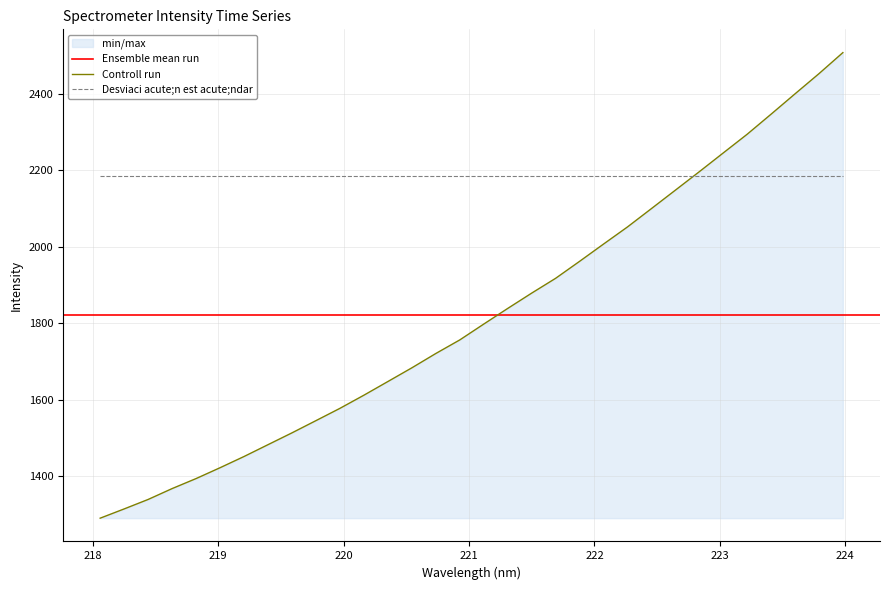

What is the difference between the second highest and minimum values?

1163.2